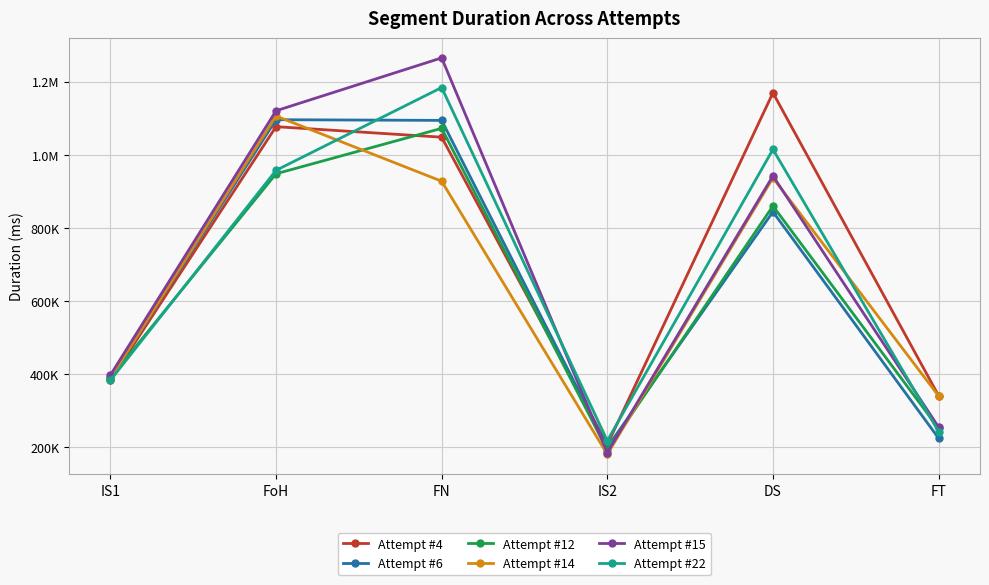

True or false: Attempt #4 has a value of 568111 at DS.

False